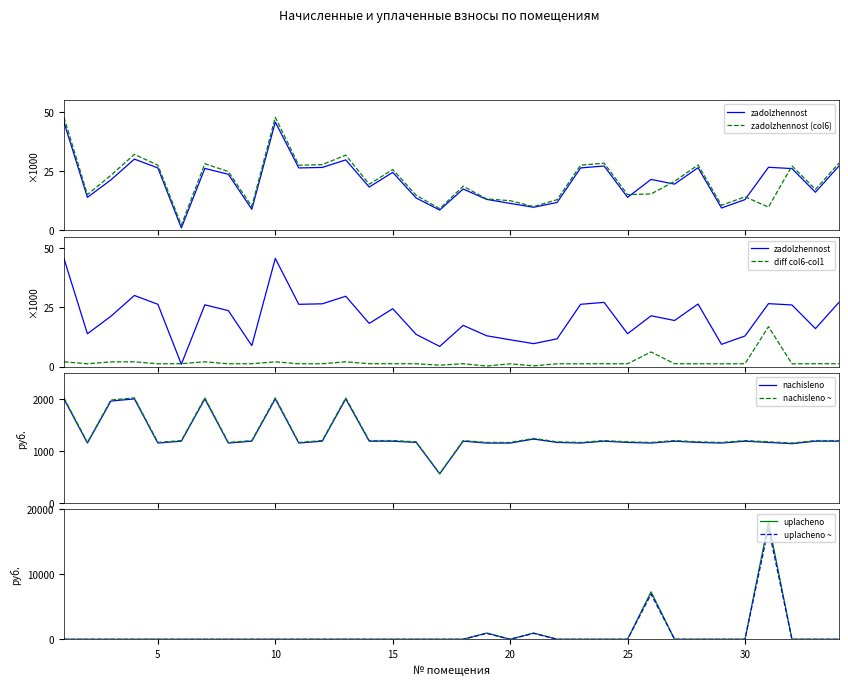

Between 10 and 1, which is larger?

10